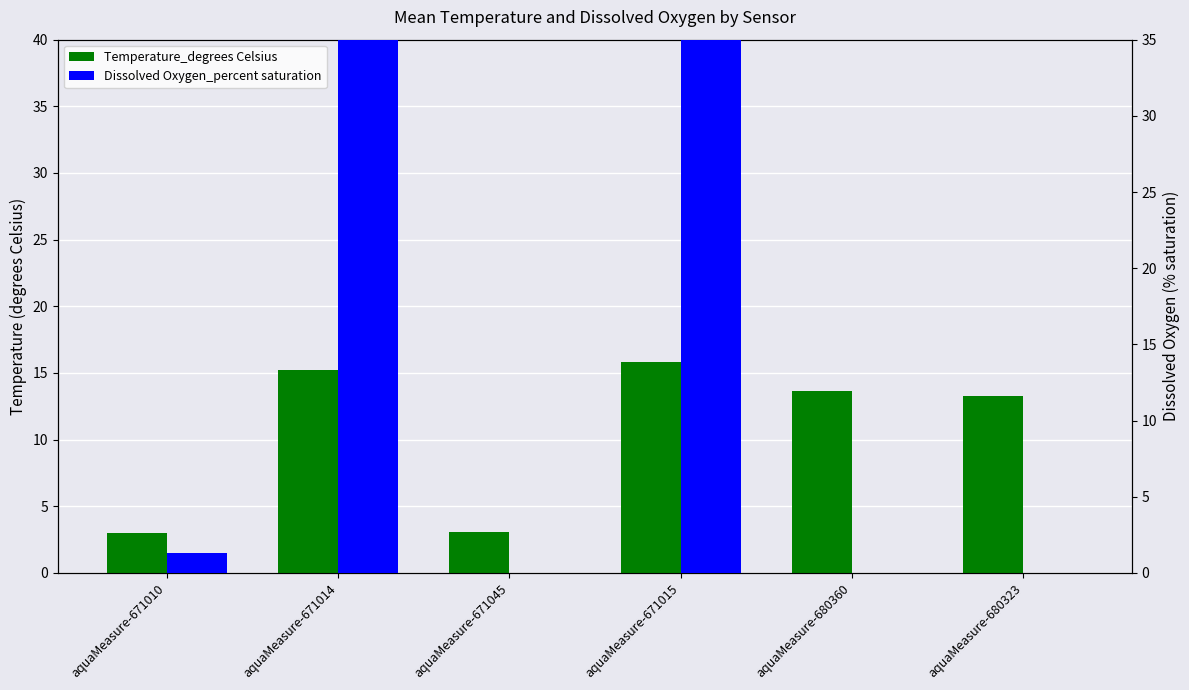

What is the label of the 2nd bar from the right?

aquaMeasure-680360